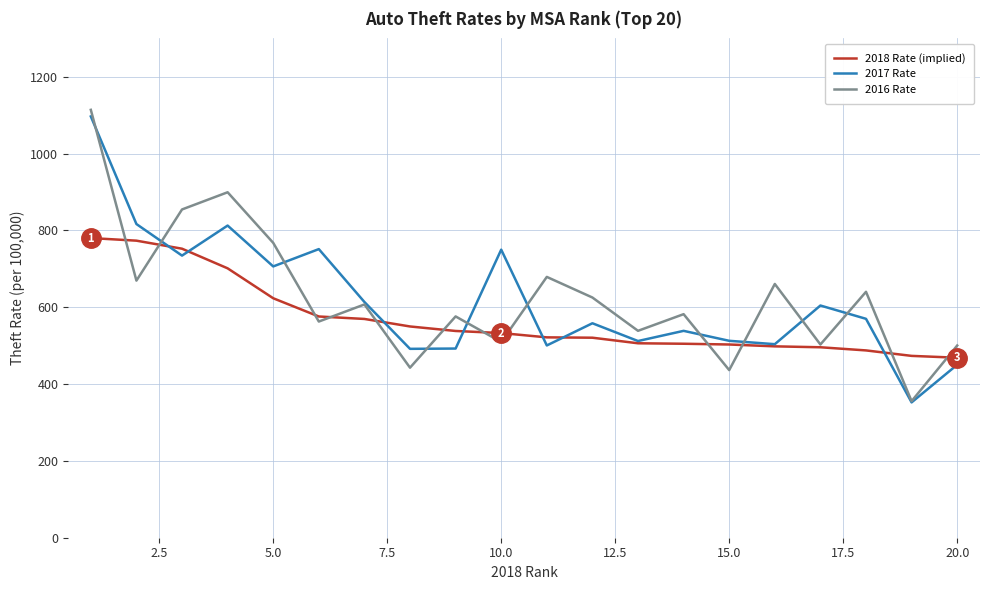

What is the sum of all 2018 Rate (implied) values?

11378.2